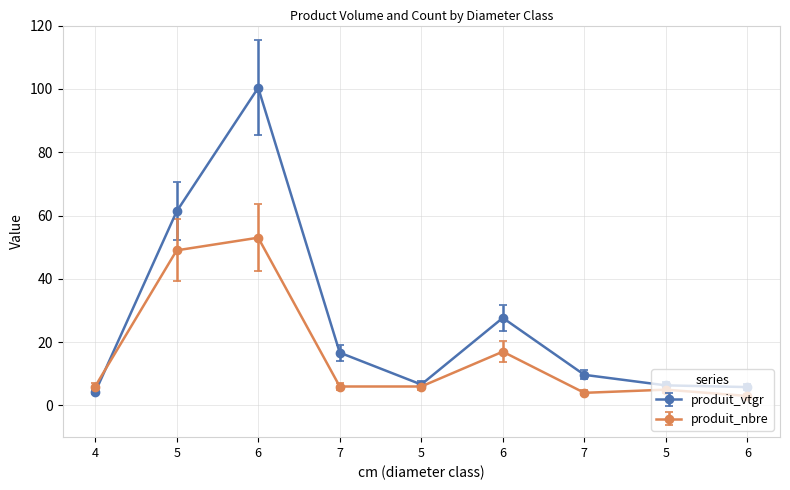

True or false: produit_nbre has more than 1 interior local peaks.

True